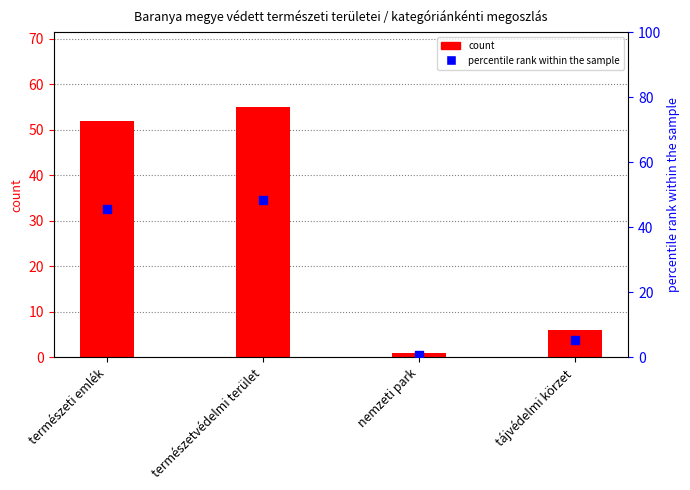

Which series has the largest Y range (max minus min)?

count